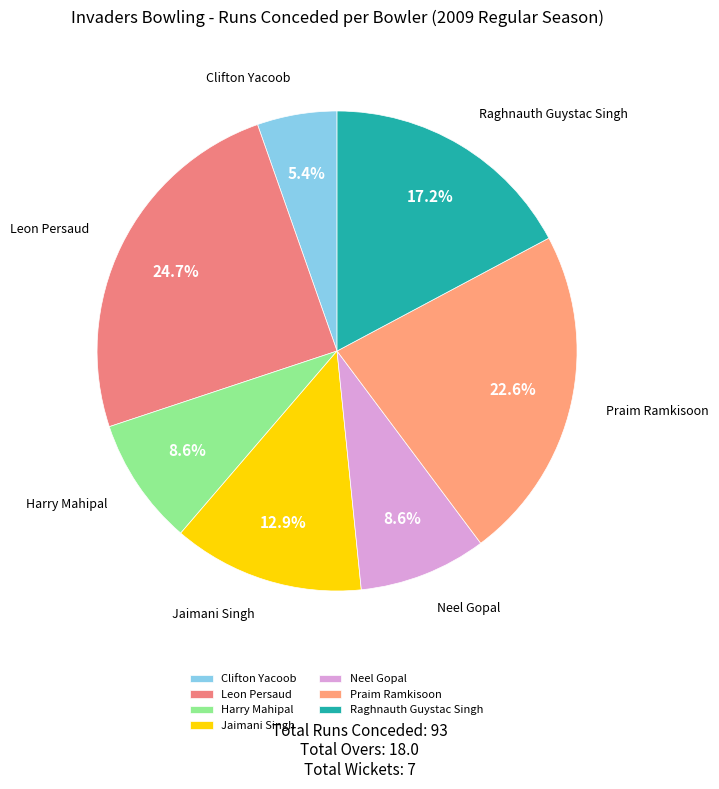

Does Clifton Yacoob represent more than half of the total?

No